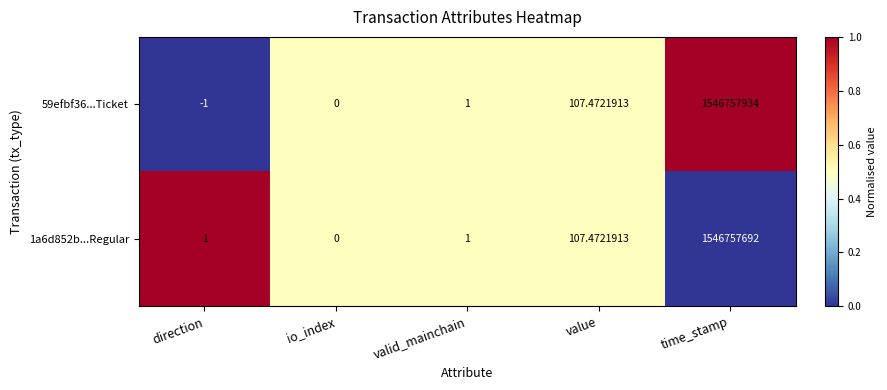

List the labels in order of 59efbf36...Ticket value, smallest first.

direction, io_index, valid_mainchain, value, time_stamp